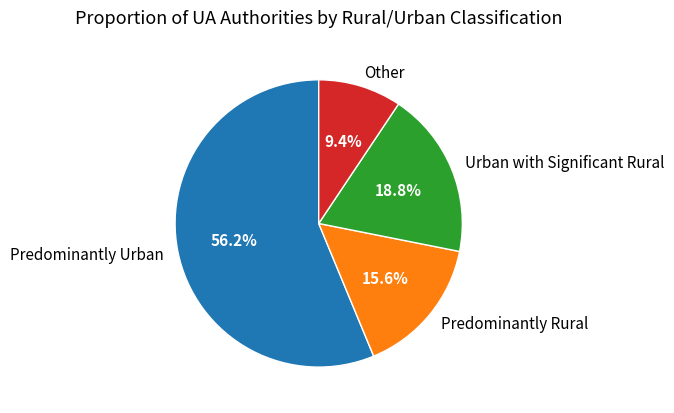

To the nearest percent, what is the difference between the Predominantly Urban and Other slice percentages?

47%